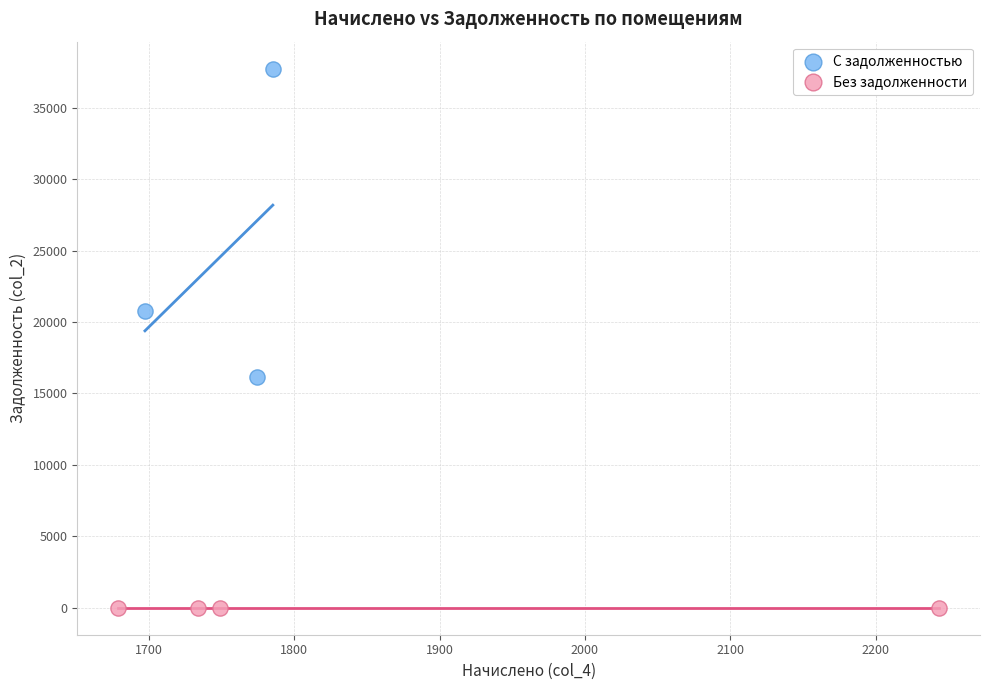

Which series reaches the maximum Y coordinate?

С задолженностью